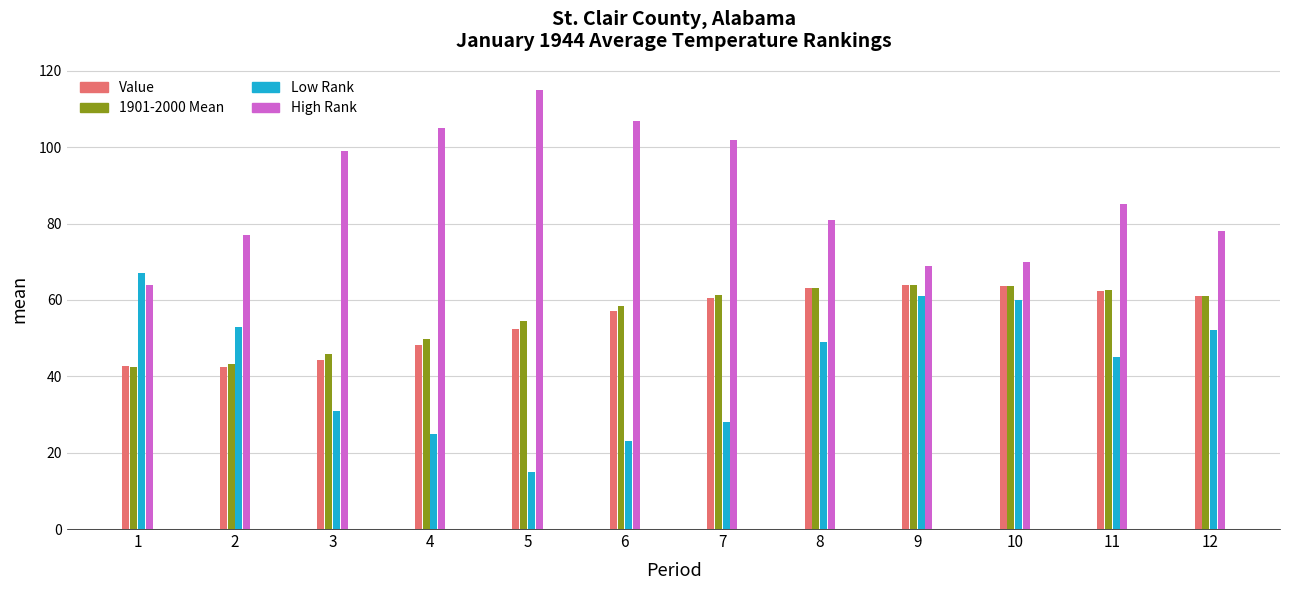

What is the difference between the maximum and minimum values in the Low Rank series?

52.0